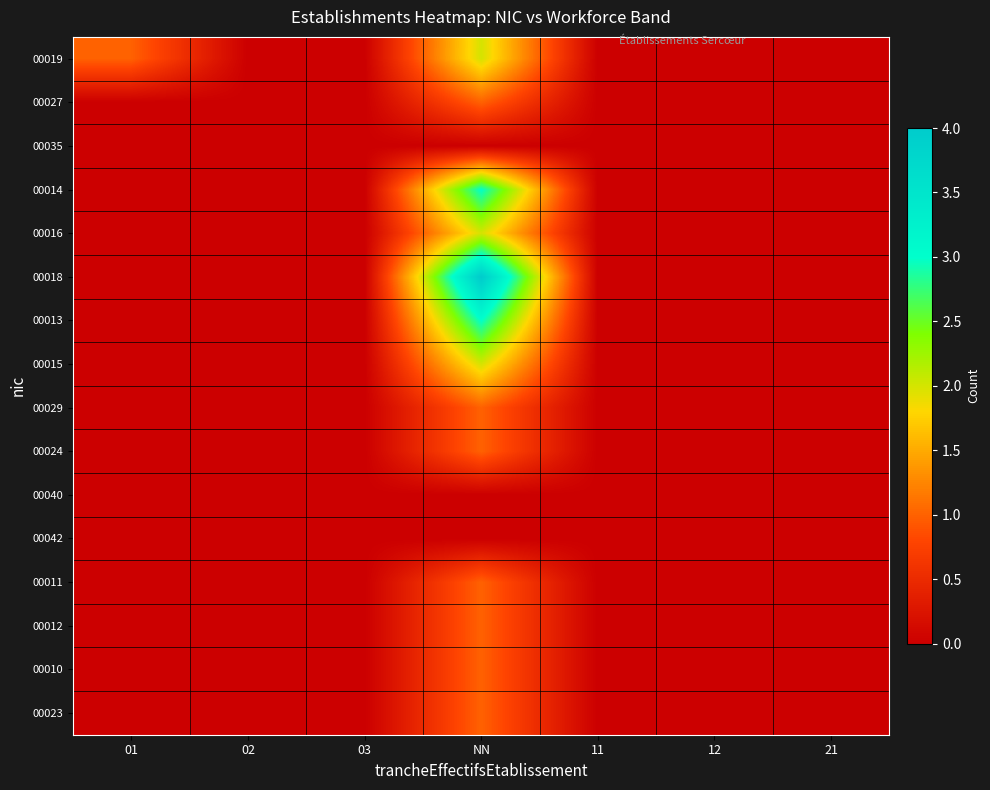

What is the total value across all series at NN?

23